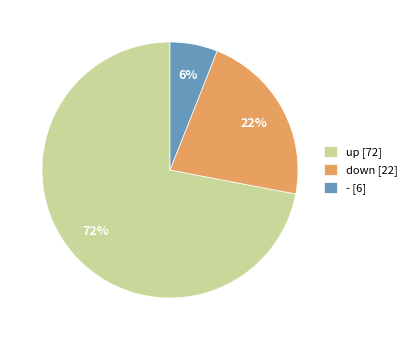

To the nearest percent, what is the difference between the up and down slice percentages?

50%